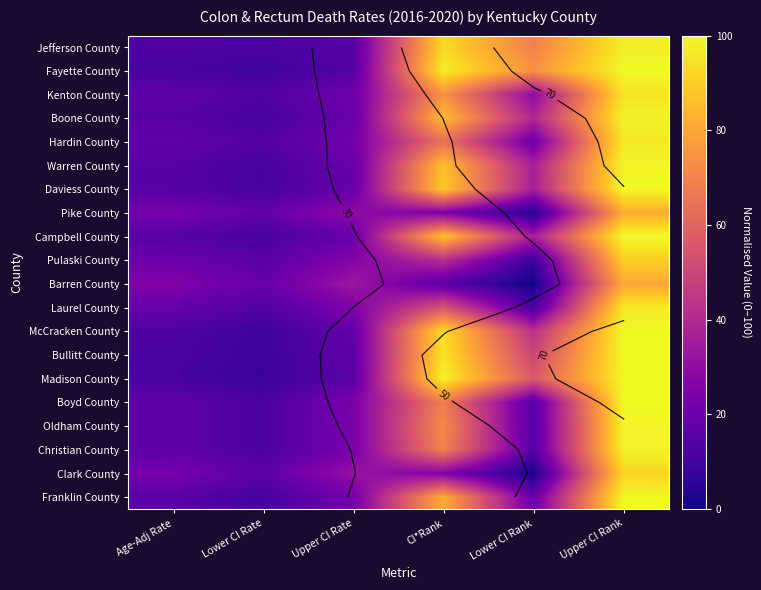

Where does the Kenton County series first go above 29?

CI*Rank